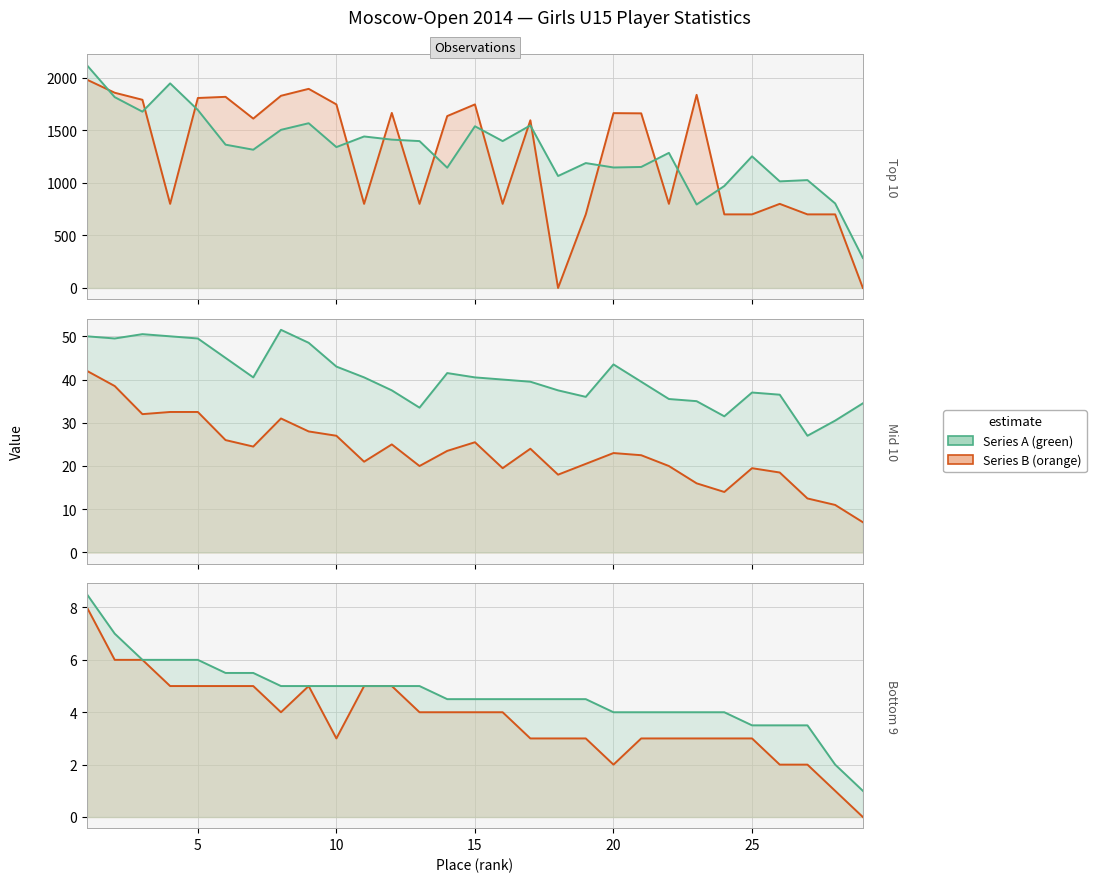

At how many categories does at least one series exceed 708?

28